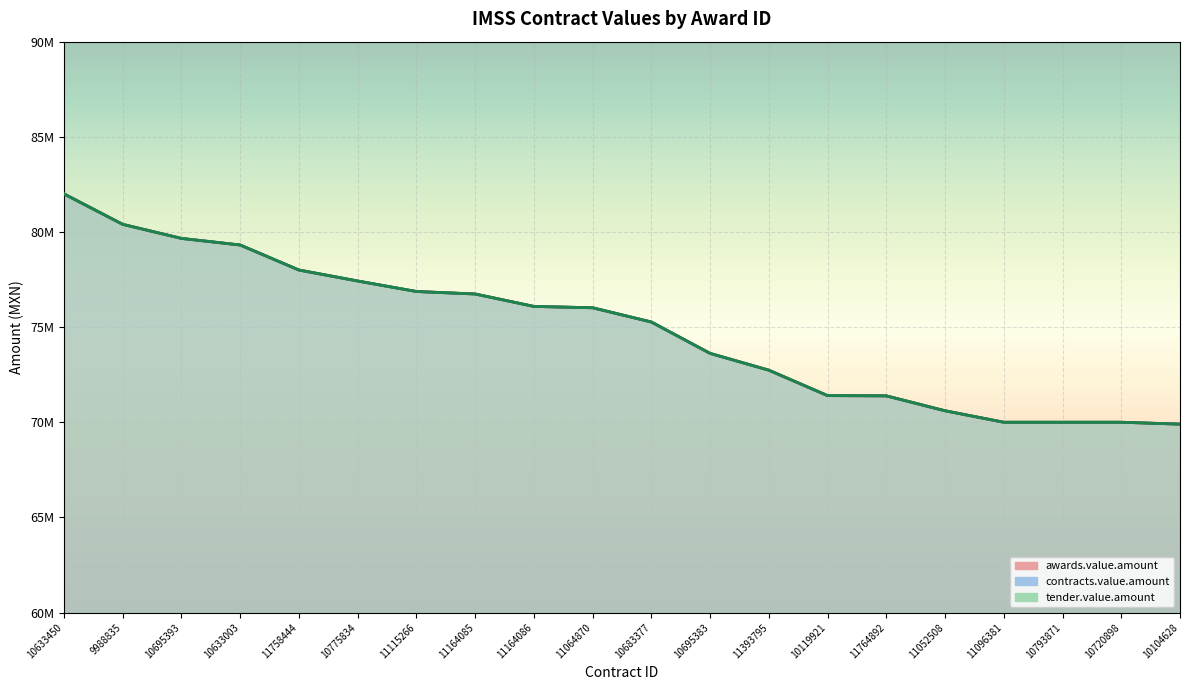

What is the sum of the tender.value.amount values at 10793871 and 11096381?

140000000